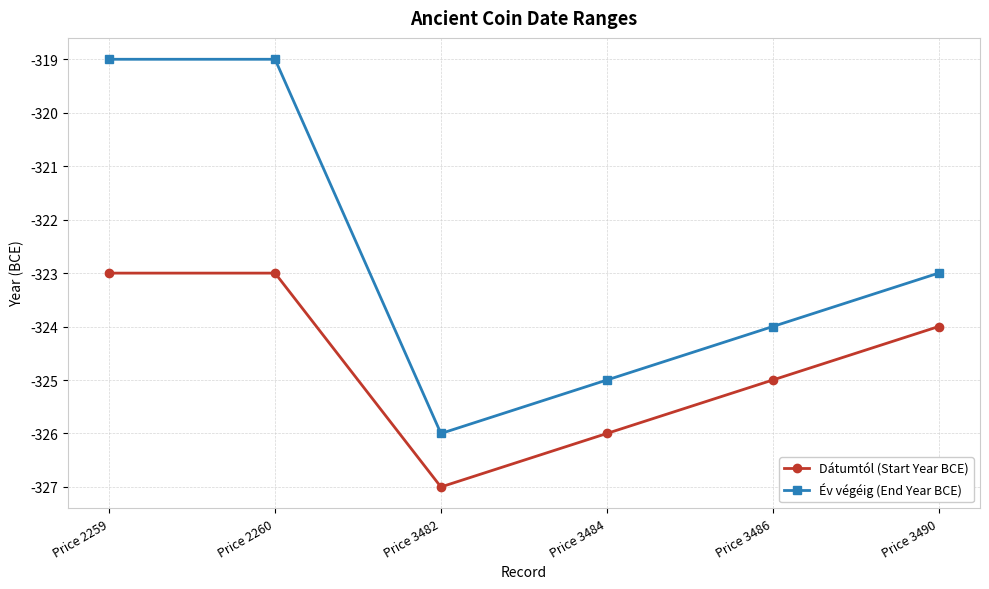

Reading left to right, what are all the values shown in this chart?

Dátumtól (Start Year BCE): Price 2259=-323	Price 2260=-323	Price 3482=-327	Price 3484=-326	Price 3486=-325	Price 3490=-324
Év végéig (End Year BCE): Price 2259=-319	Price 2260=-319	Price 3482=-326	Price 3484=-325	Price 3486=-324	Price 3490=-323